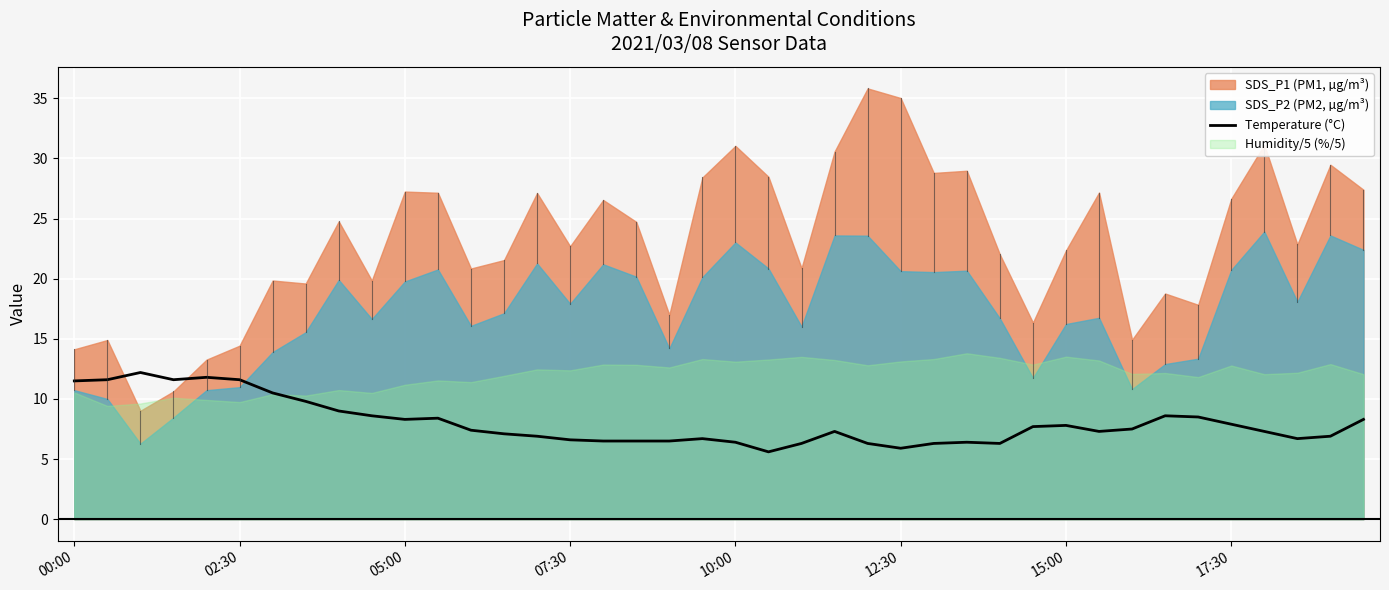

Reading left to right, what are all the values shown in this chart?

11.5	11.6	12.2	11.6	11.8	11.6	10.5	9.8	9.0	8.6	8.3	8.4	7.4	7.1	6.9	6.6	6.5	6.5	6.5	6.7	6.4	5.6	6.3	7.3	6.3	5.9	6.3	6.4	6.3	7.7	7.8	7.3	7.5	8.6	8.5	7.9	7.3	6.7	6.9	8.3